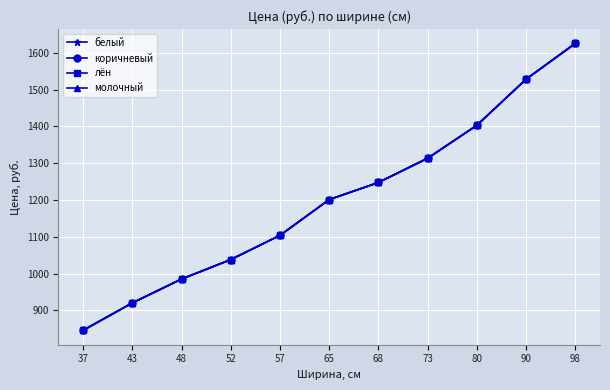

The value of молочный at 37 is 475.1. True or false?

False